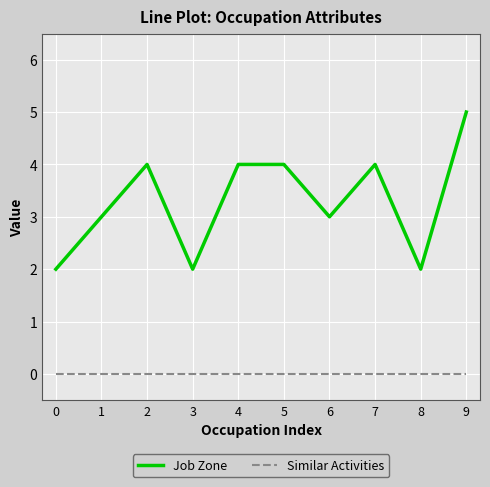

Is the value of Job Zone at 9 greater than the value of Similar Activities at 3?

Yes